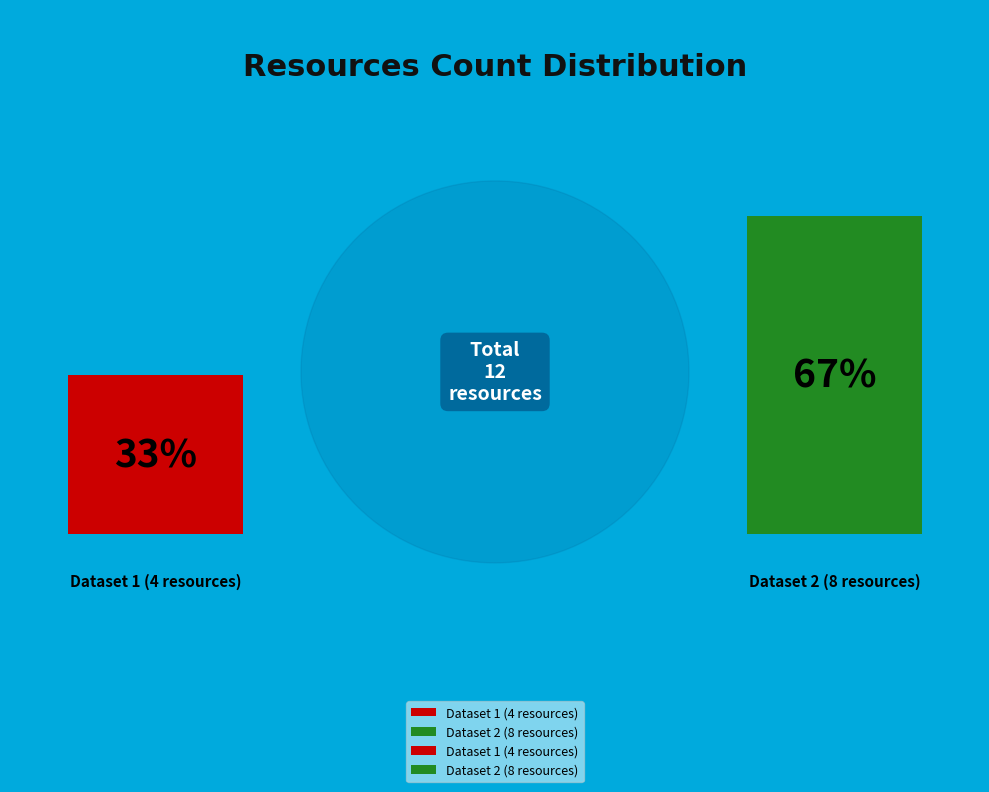

Is it true that 5b03f6dfc8d8c922944afa56 is 67% of the pie?

True